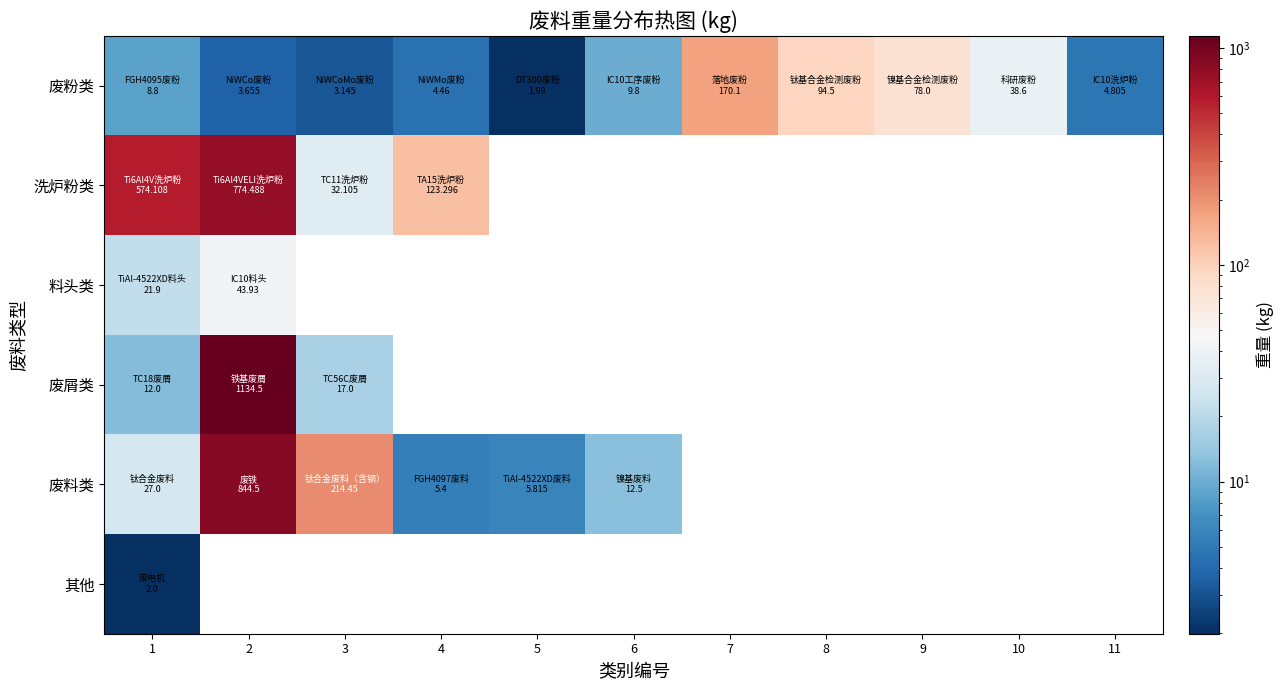

What is the spread (max minus min) of values at 3?

211.3